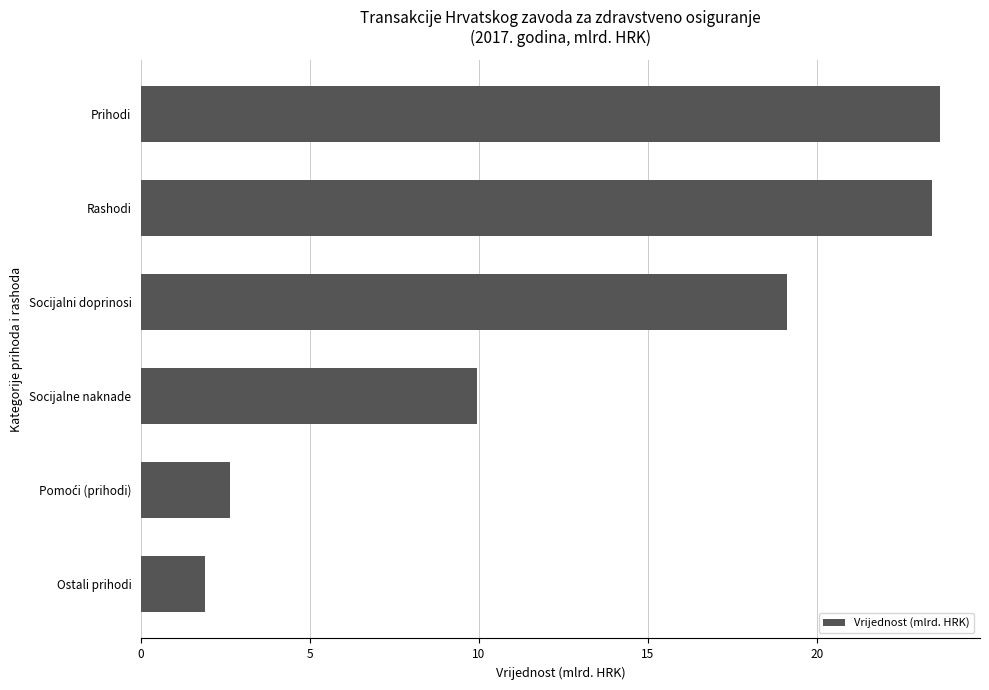

What is the difference between the second highest and second lowest values?

20.8